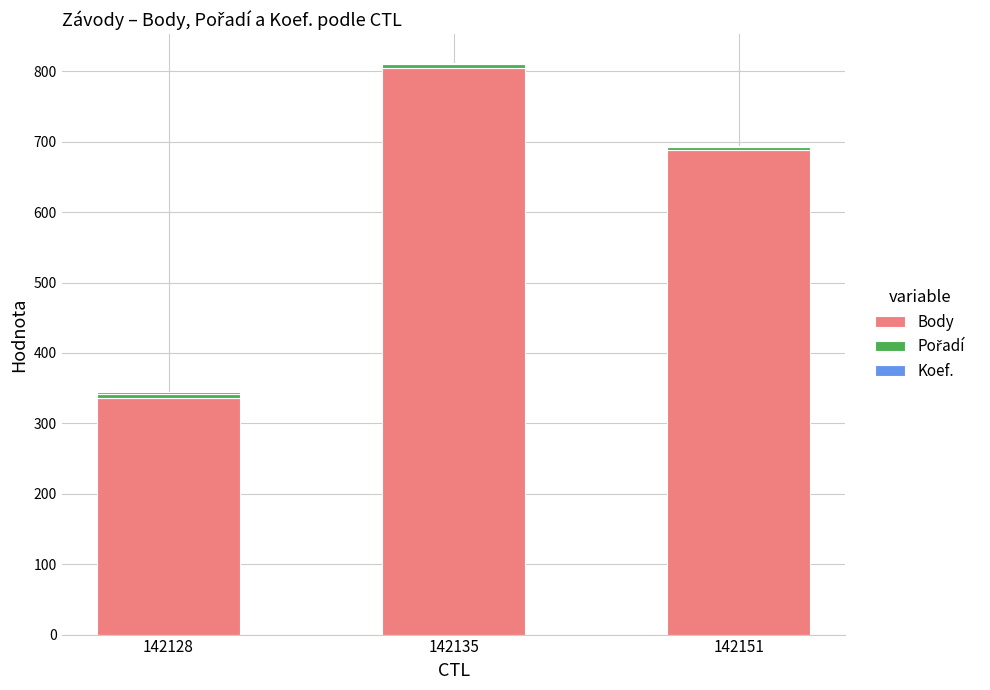

How many categories are shown in the chart?

3